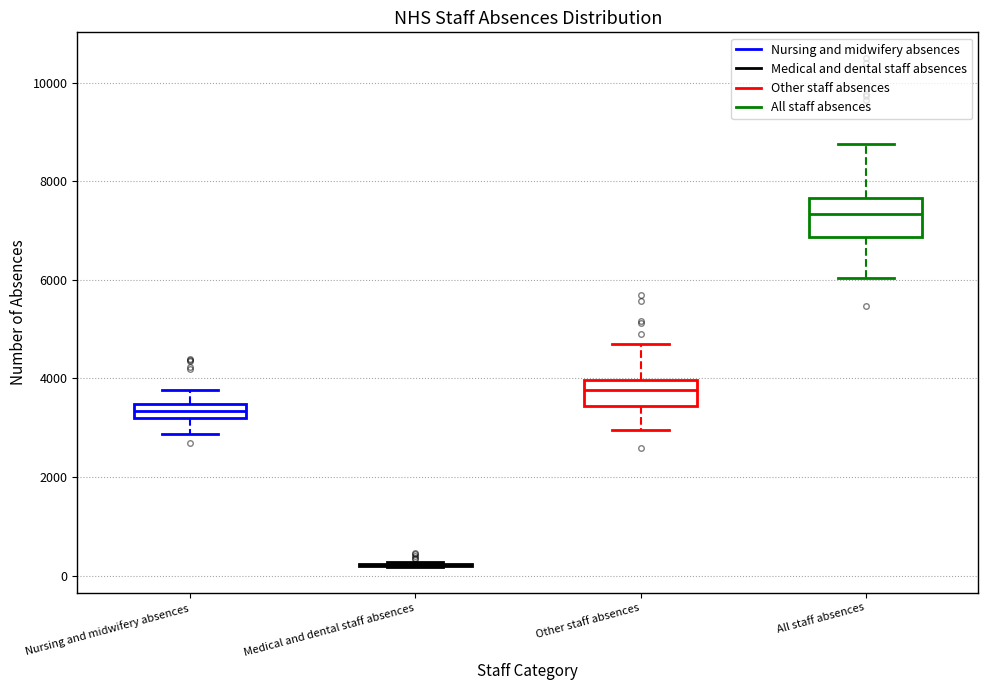

Which box is the tallest, from its lower edge to its upper edge?

All staff absences